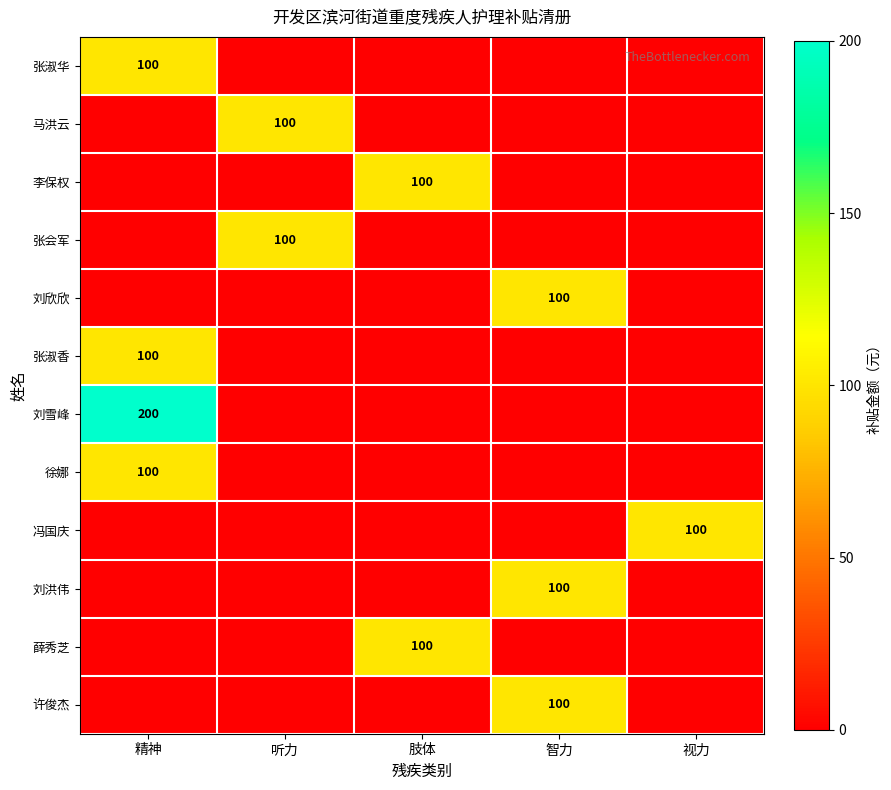

How many distinct data groups are displayed?

12